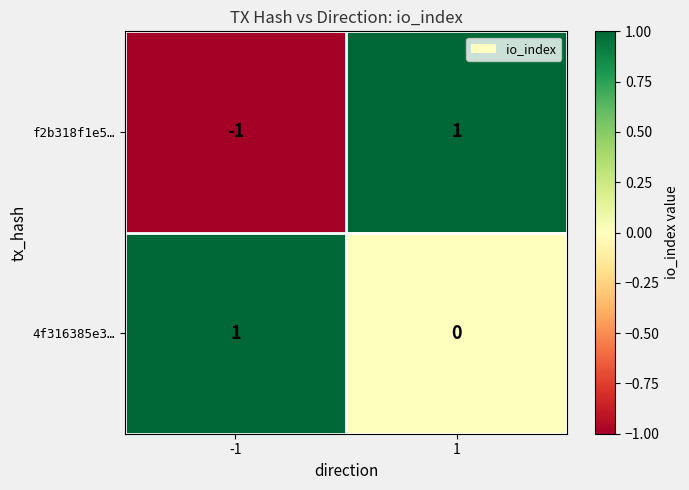

Count the number of data series in this chart.

2